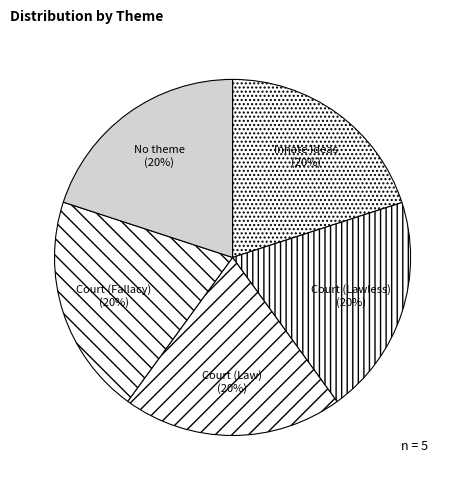

Is it true that Innate Ideas is 20% of the pie?

True